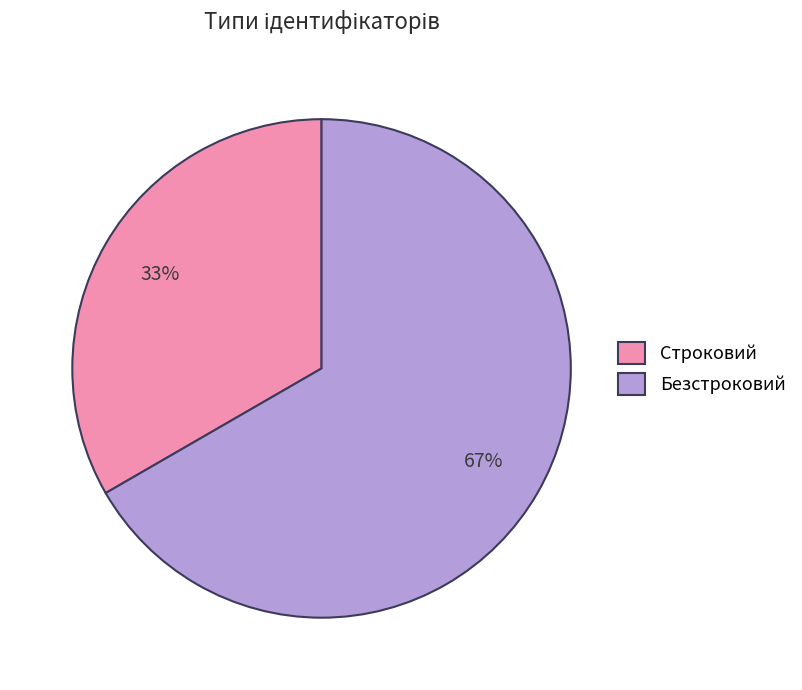

Rank the categories by value from lowest to highest.

Строковий, Безстроковий